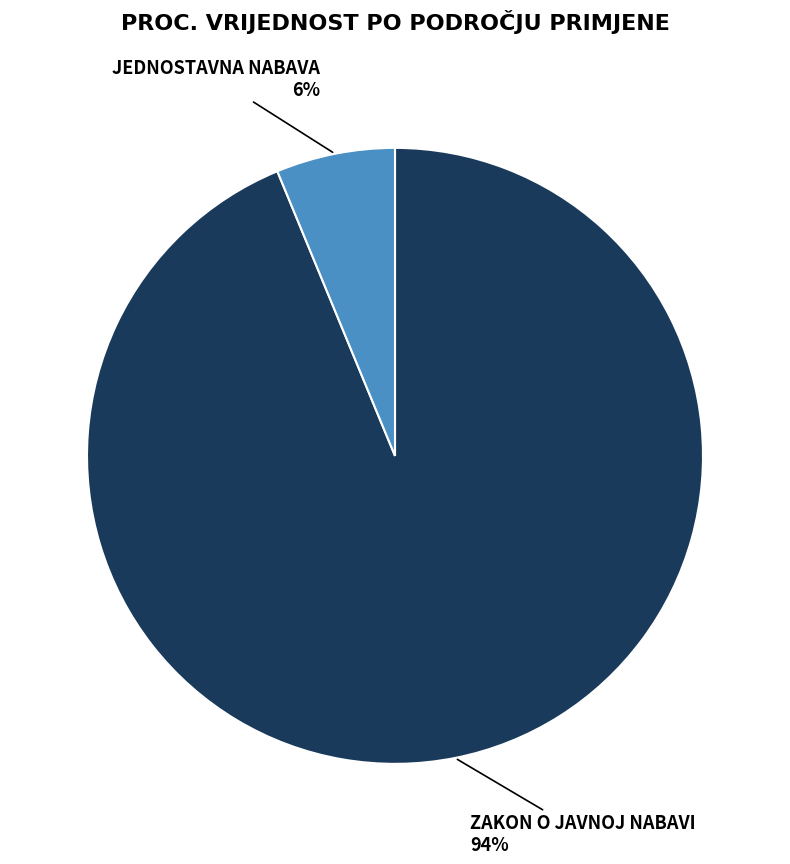

To the nearest percent, what is the average slice percentage?

50%